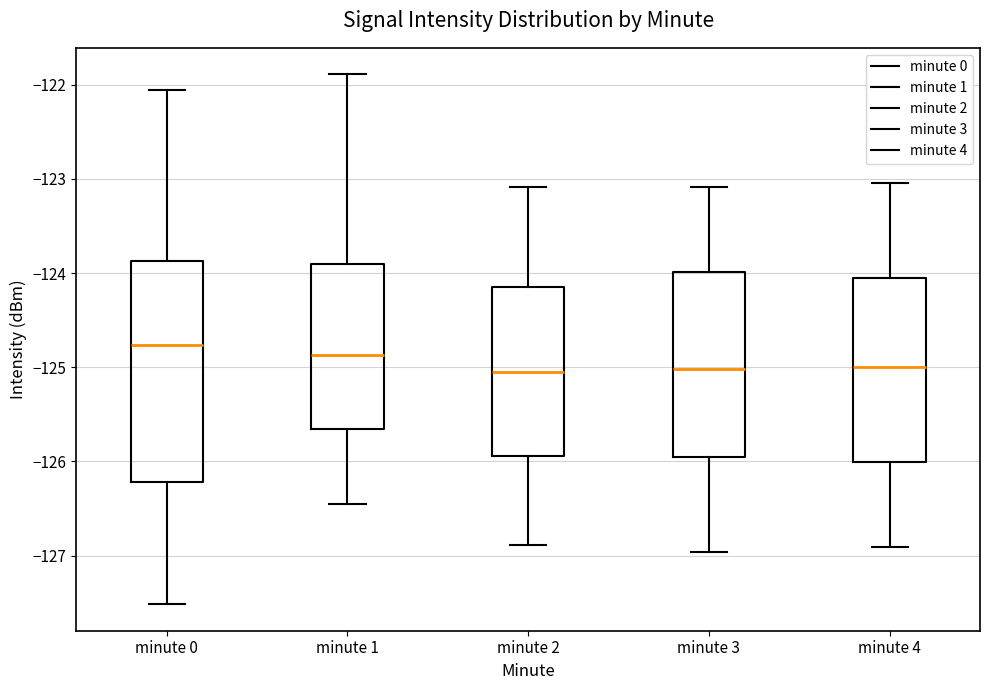

Where does the median line of the box for minute 2 sit on the y-axis? The values are not printed on the chart, so give them approximately, as read against the axis.

-125.0